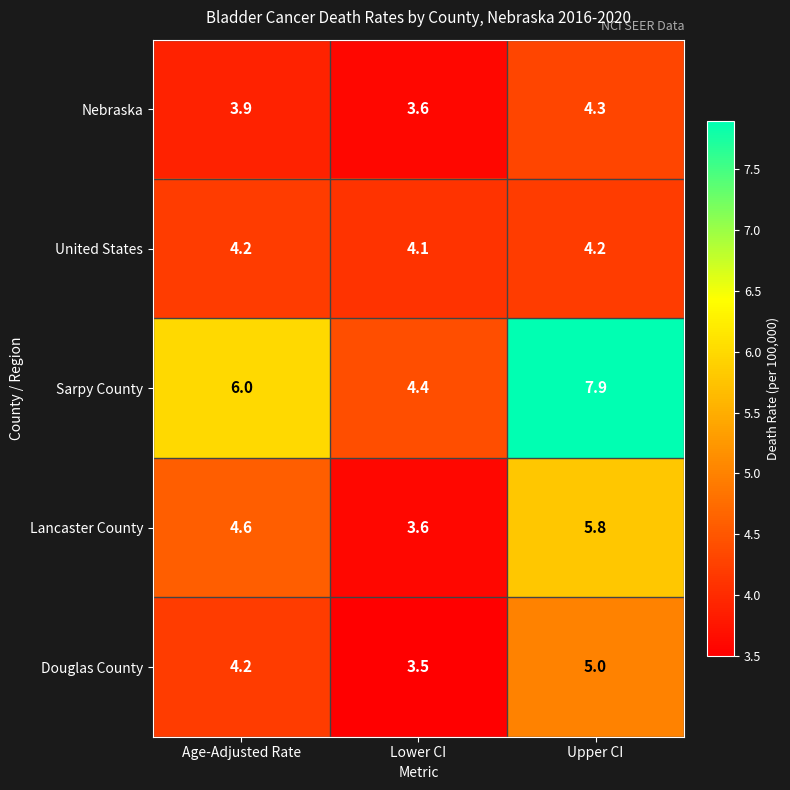

Which series has the widest spread of values?

Sarpy County